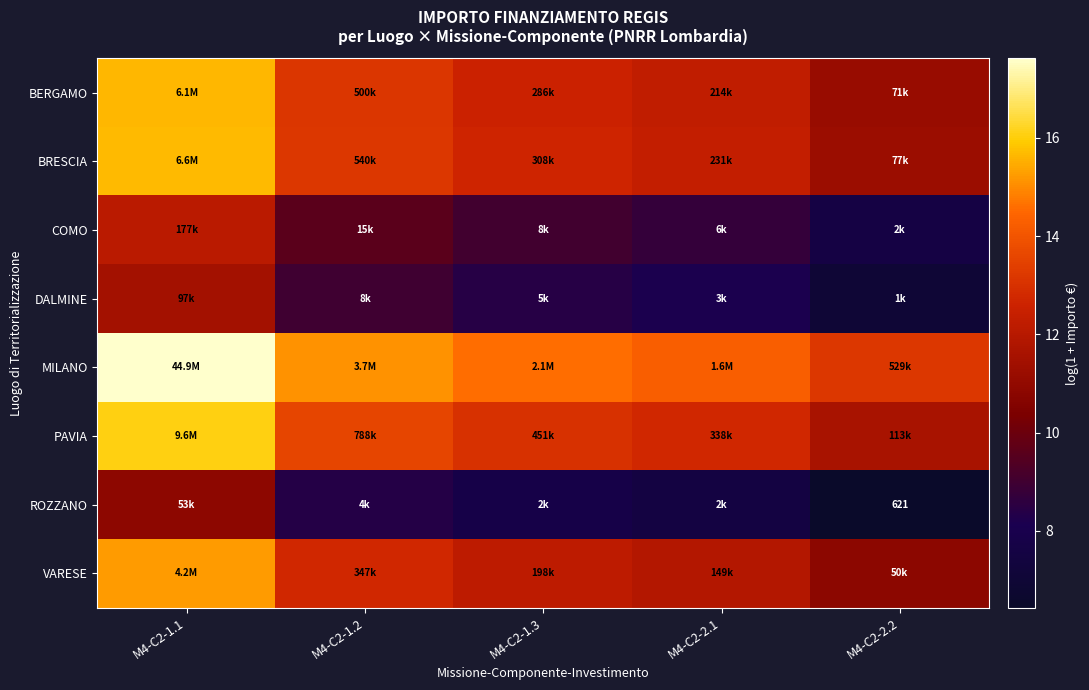

At how many categories does at least one series exceed 8?

5